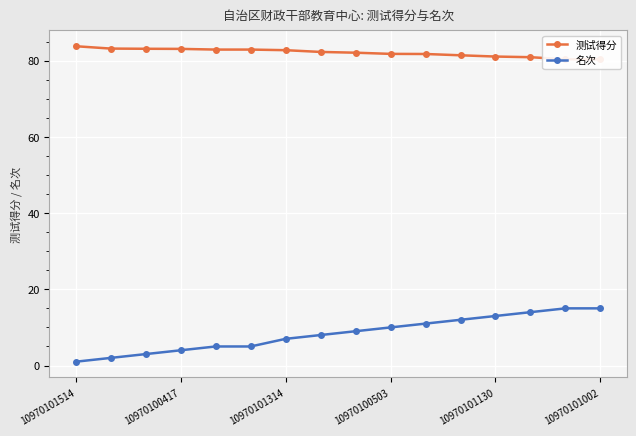

True or false: 测试得分 and 名次 intersect in this chart.

False